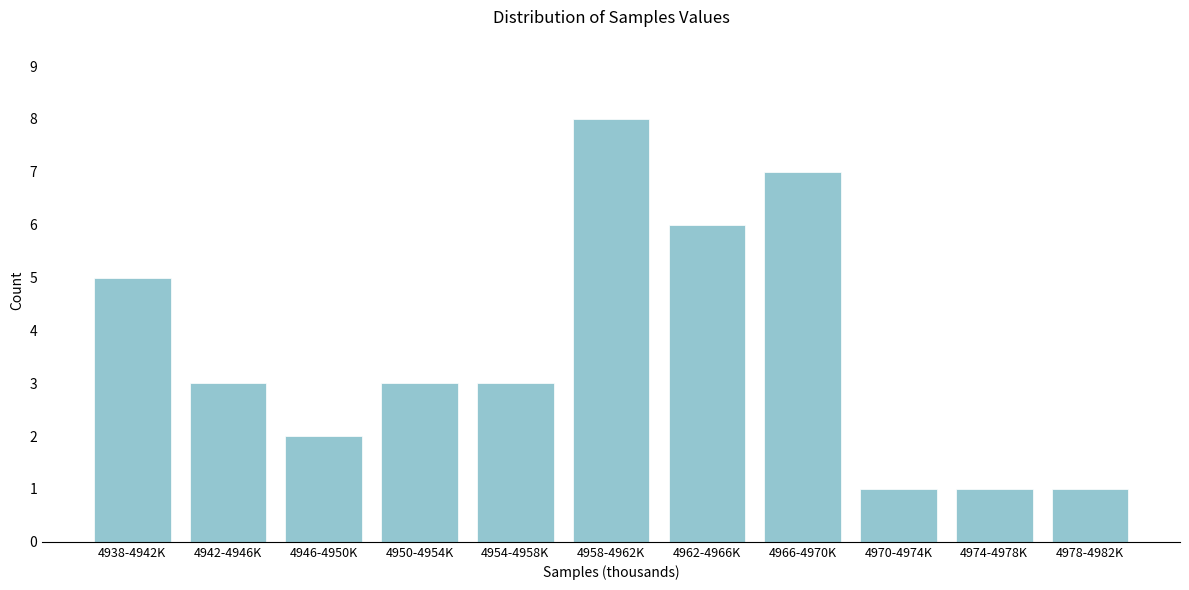

Reading right to left, list all the values displayed in this chart.

4978-4982K=1	4974-4978K=1	4970-4974K=1	4966-4970K=7	4962-4966K=6	4958-4962K=8	4954-4958K=3	4950-4954K=3	4946-4950K=2	4942-4946K=3	4938-4942K=5